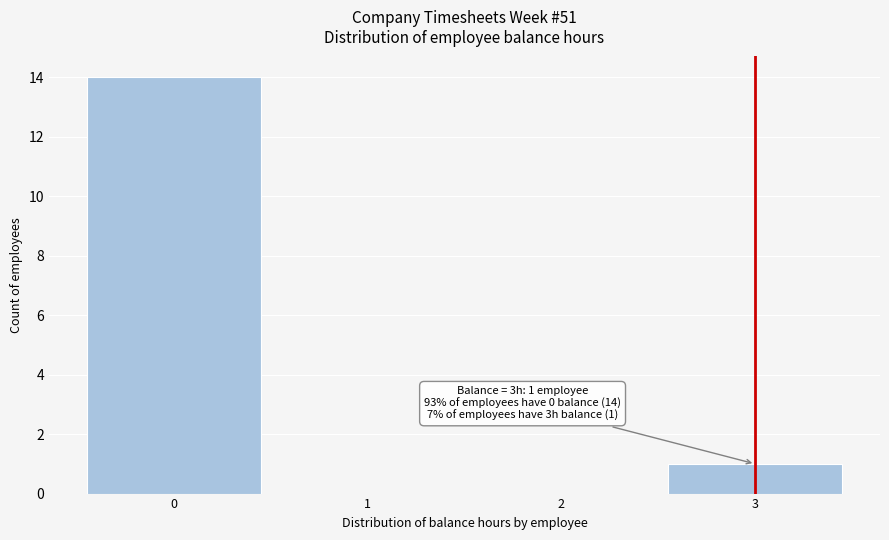

Over which range of the x-axis is the bar tallest?

-0.5 to 0.5